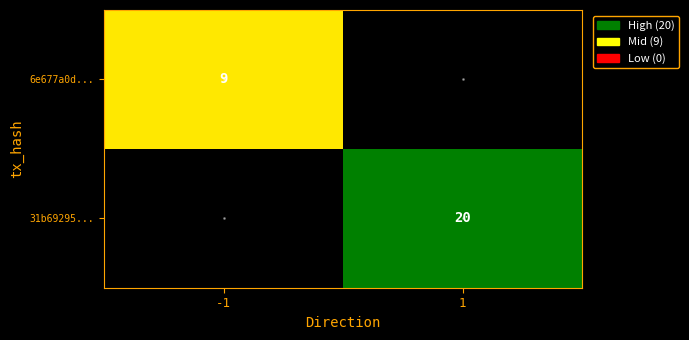

At which category is the sum across all series the highest?

1